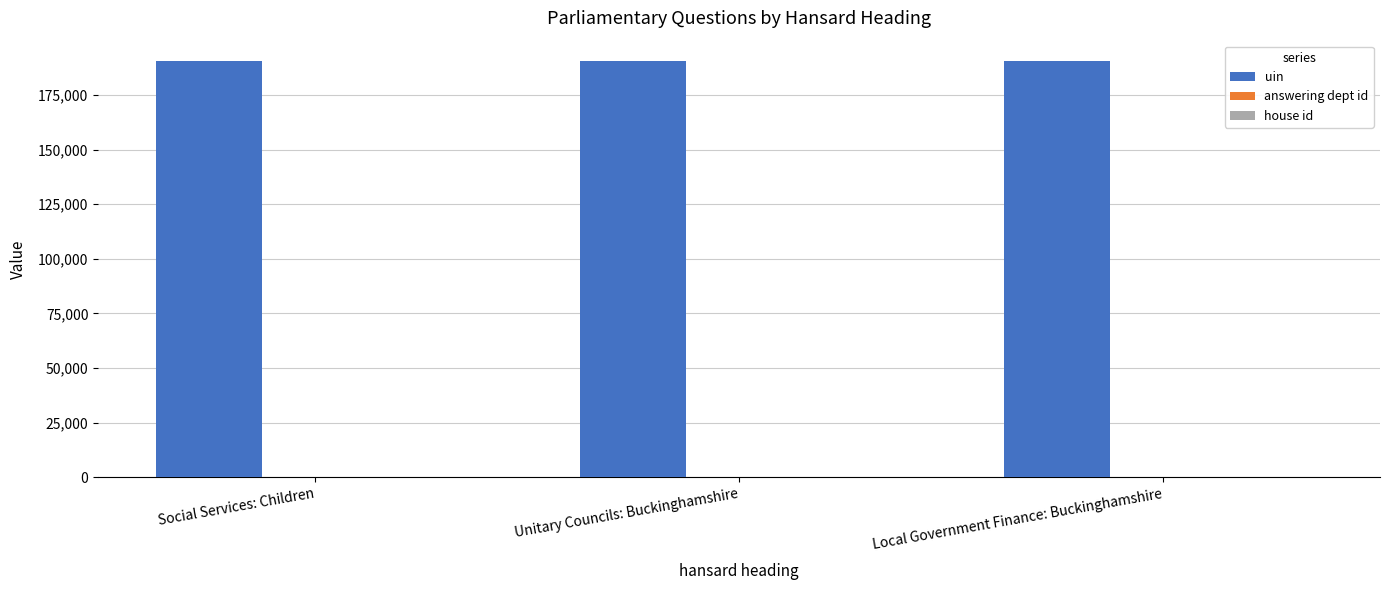

The value of uin at Social Services: Children is 127965. True or false?

False